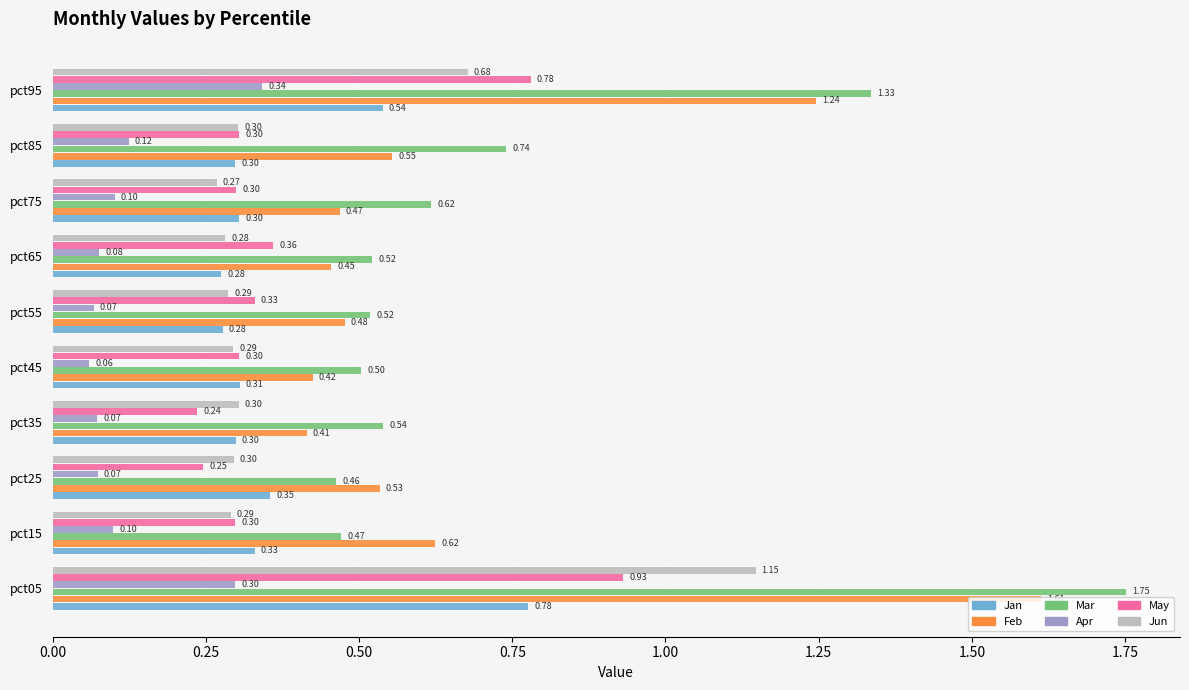

What is the difference between the maximum and minimum values in the Apr series?

0.3